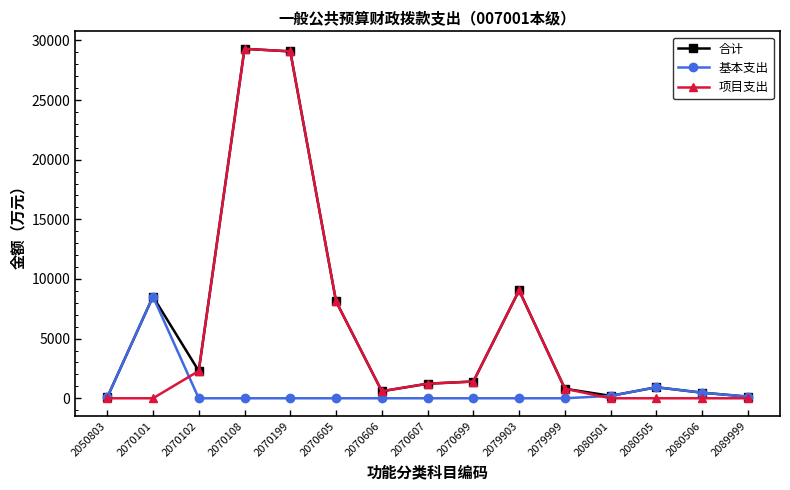

At which label does 合计 first exceed 1221?

2070101